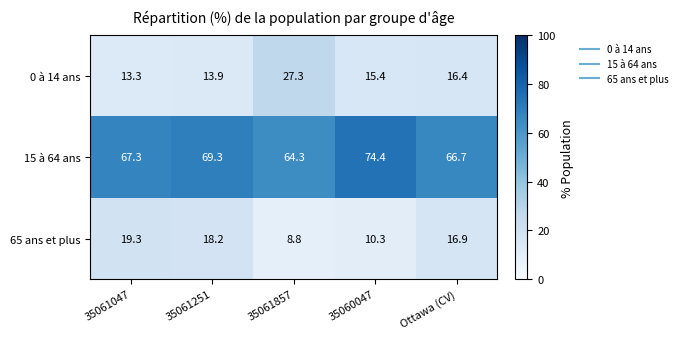

Which category has the highest value in the 0 à 14 ans series?

35061857